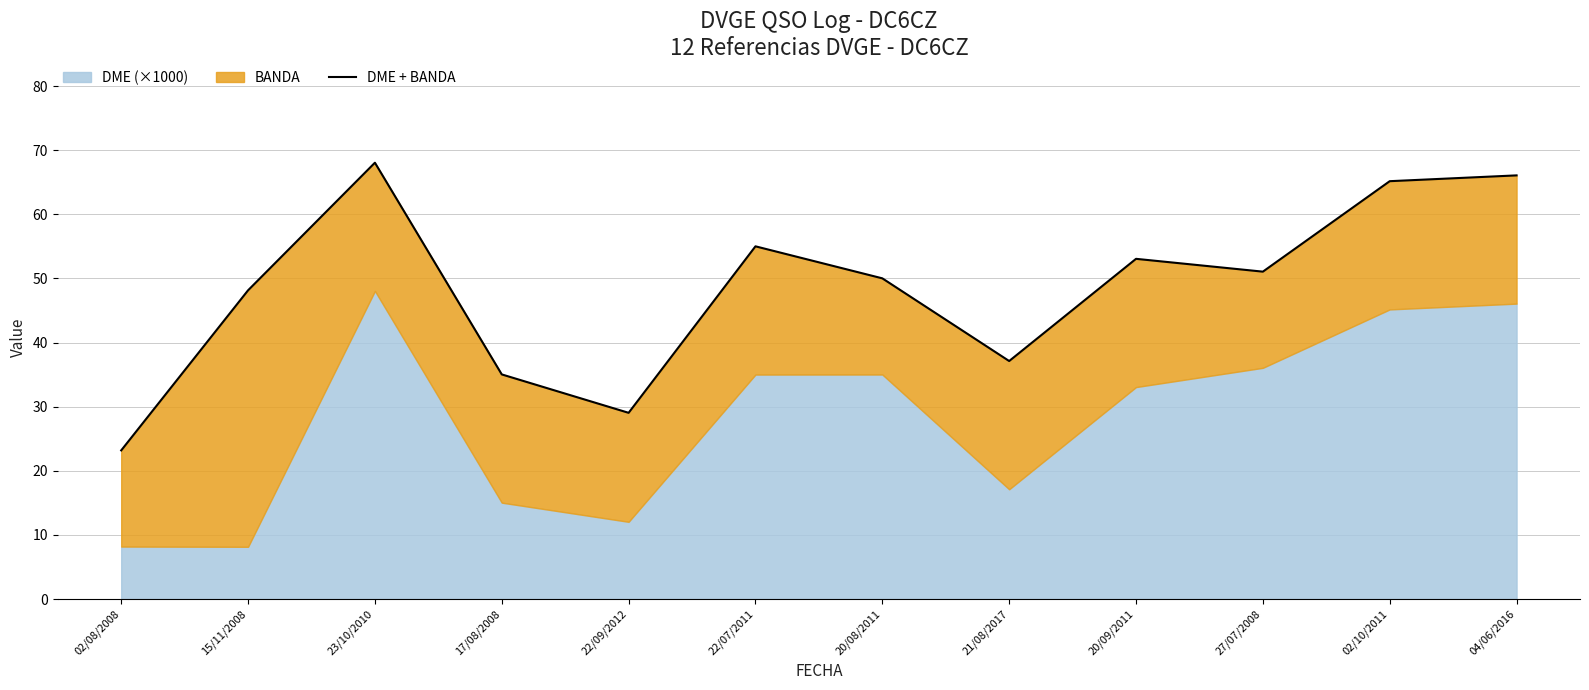

How many points are higher than both their immediate neighbors (excluding endpoints)?

3